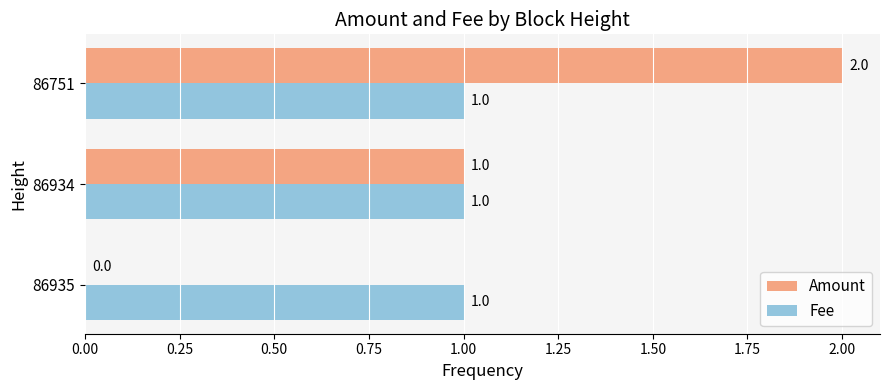

What is the total value across all series at 86751?

3